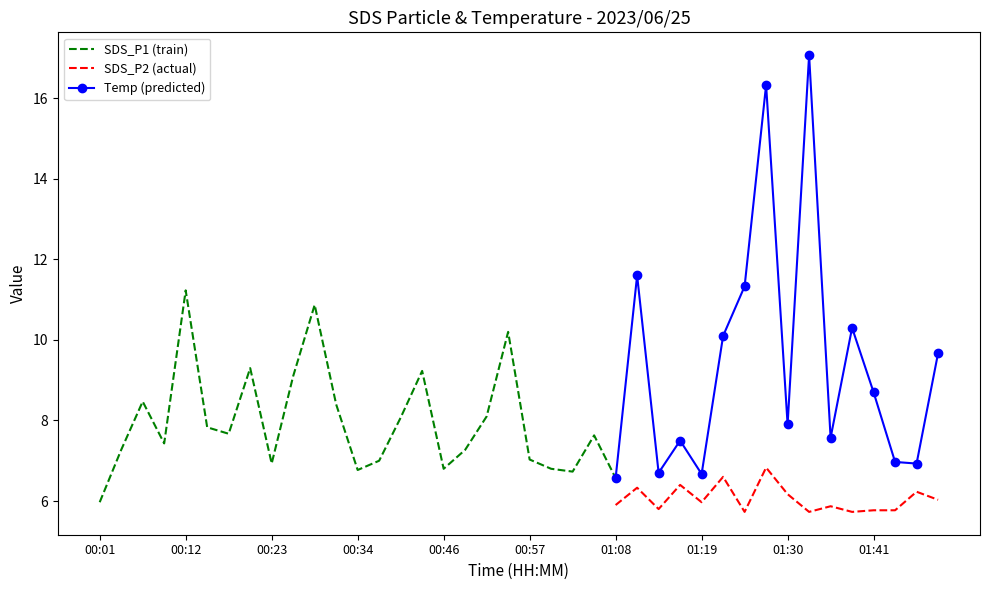

The value of Temp at 00:01 is 9.4. True or false?

False